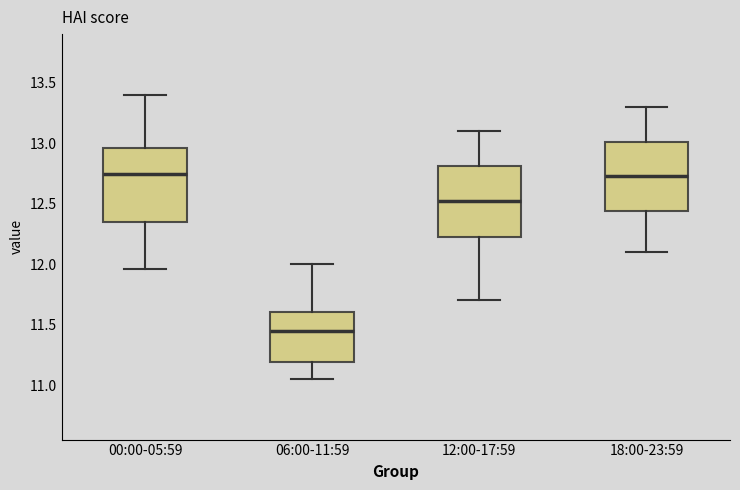

Reading left to right, read every box against the y-axis: the position of its median line, the range the box covers, and the ends of its whiskers. The values are not printed on the chart, so give them approximately, as read against the axis.

00:00-05:59: median 12.75, box 12.35 to 12.95, whiskers 11.95 to 13.40
06:00-11:59: median 11.45, box 11.20 to 11.60, whiskers 11.05 to 12.00
12:00-17:59: median 12.55, box 12.25 to 12.80, whiskers 11.70 to 13.10
18:00-23:59: median 12.75, box 12.45 to 13.00, whiskers 12.10 to 13.30